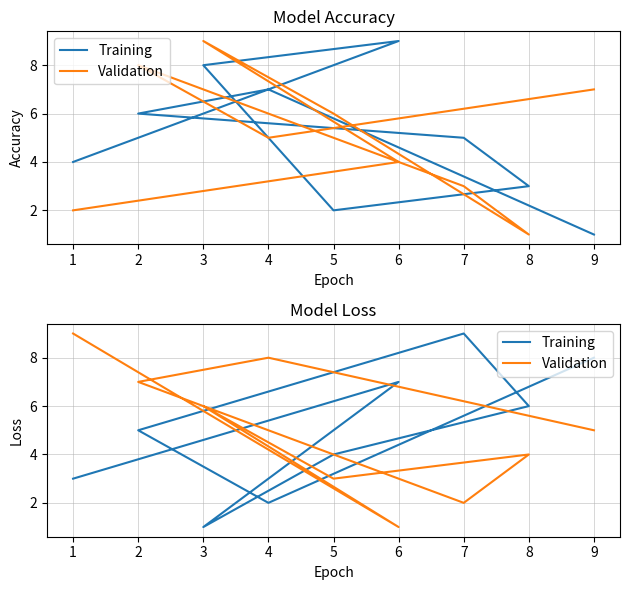

How many lines are shown in the chart?

2